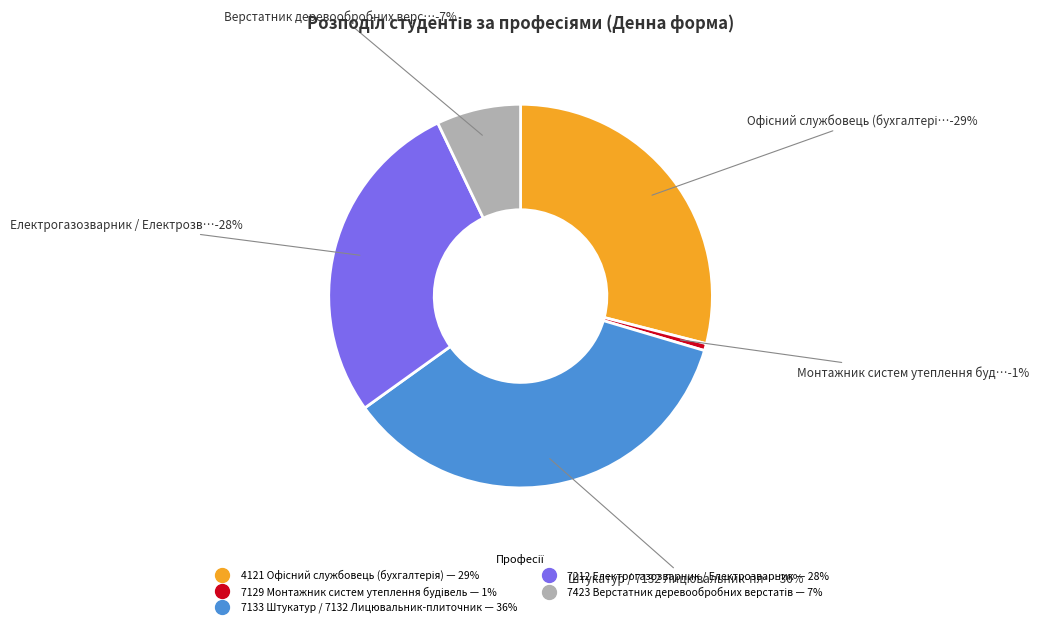

How many slices are in this pie chart?

5